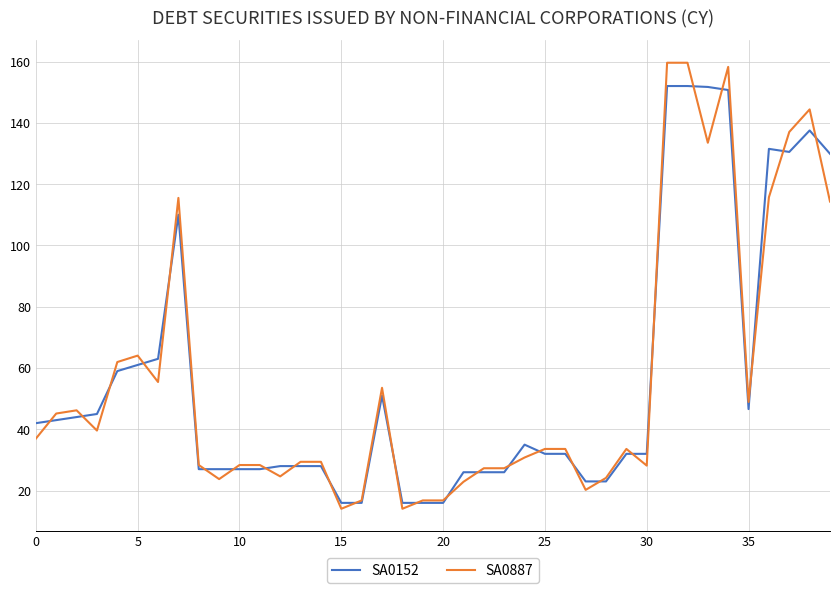

List the series in order of their peak value, lowest first.

SA0152, SA0887